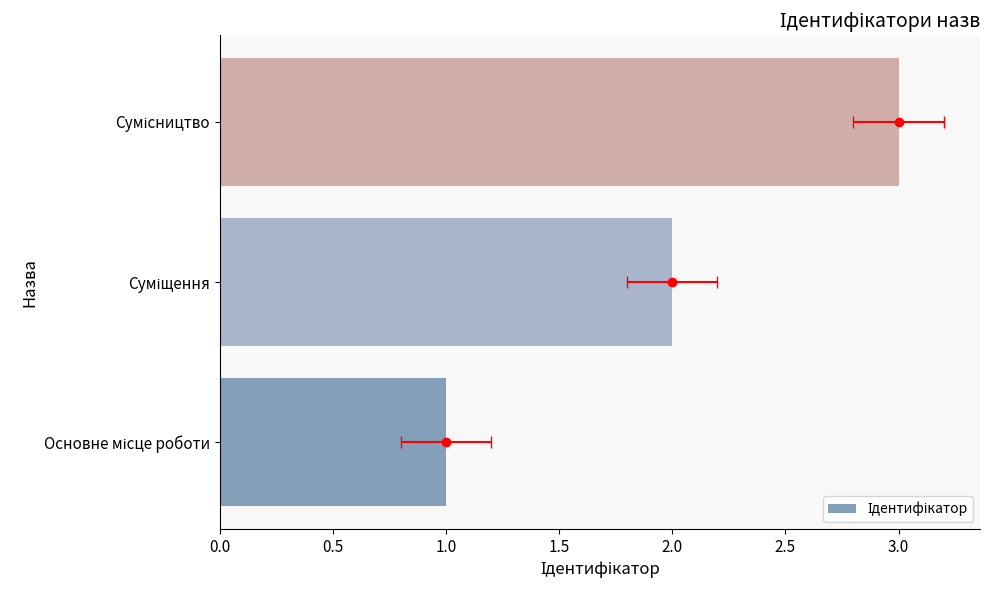

What is the difference between the maximum and minimum values?

2